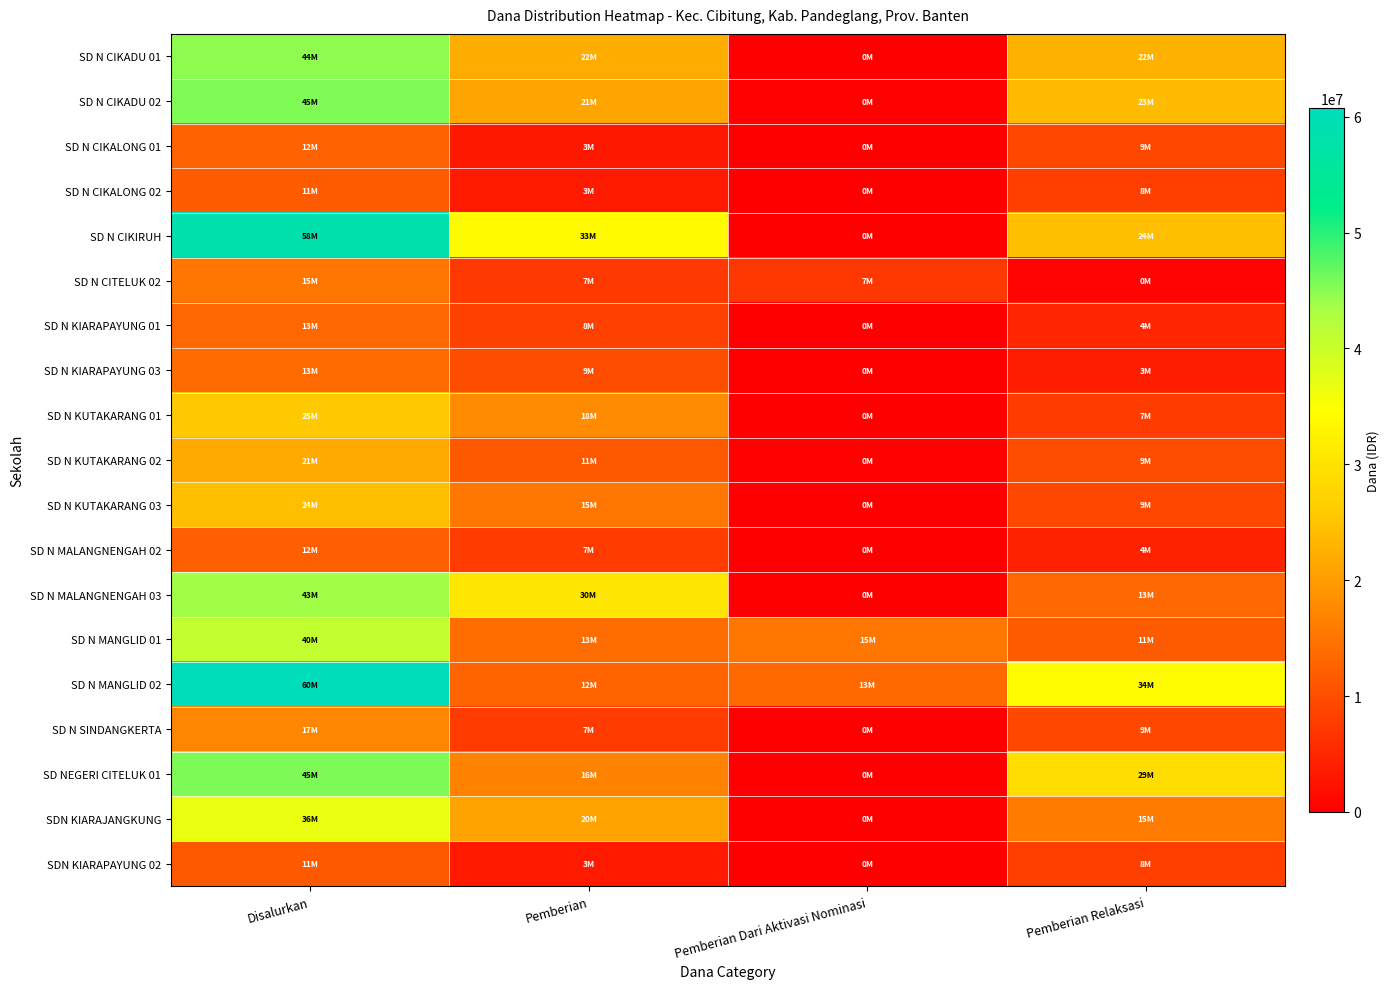

Between Disalurkan and Pemberian, which is larger?

Disalurkan